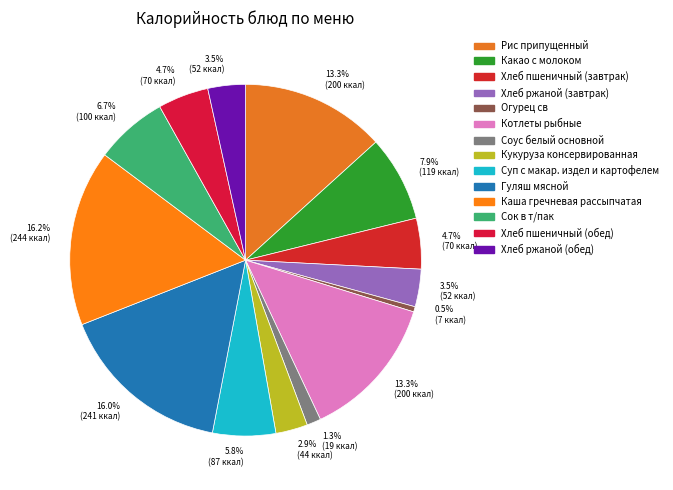

Is there a majority slice in this chart?

No